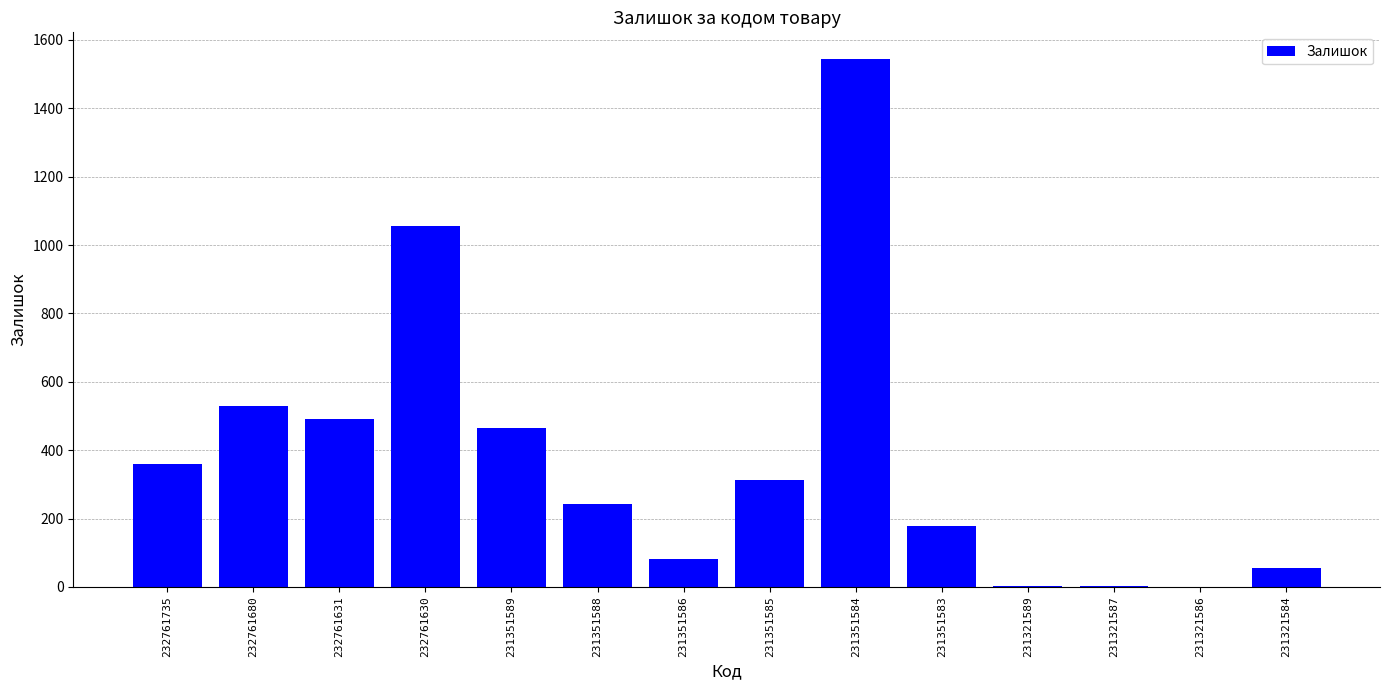

The chart shows a value of 2753 at 231351584. True or false?

False